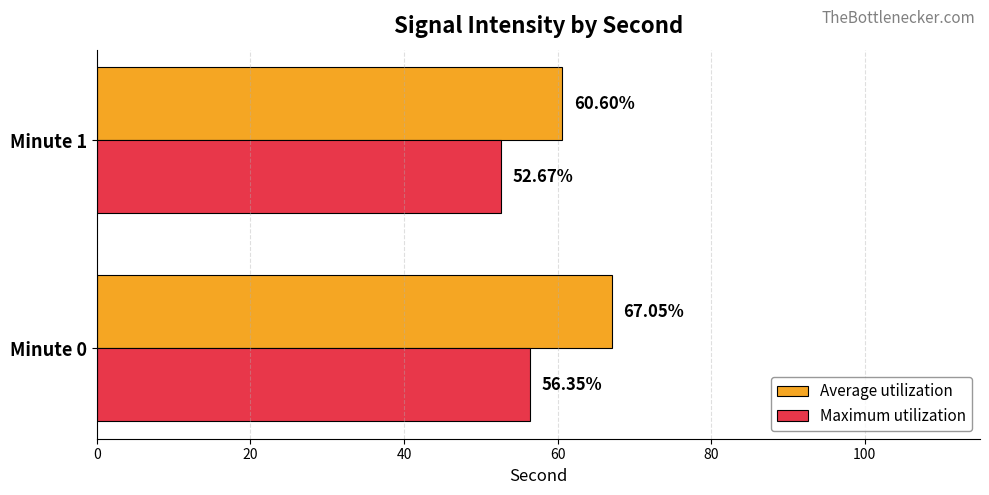

Rank the series by their maximum value, from lowest to highest.

Maximum utilization, Average utilization